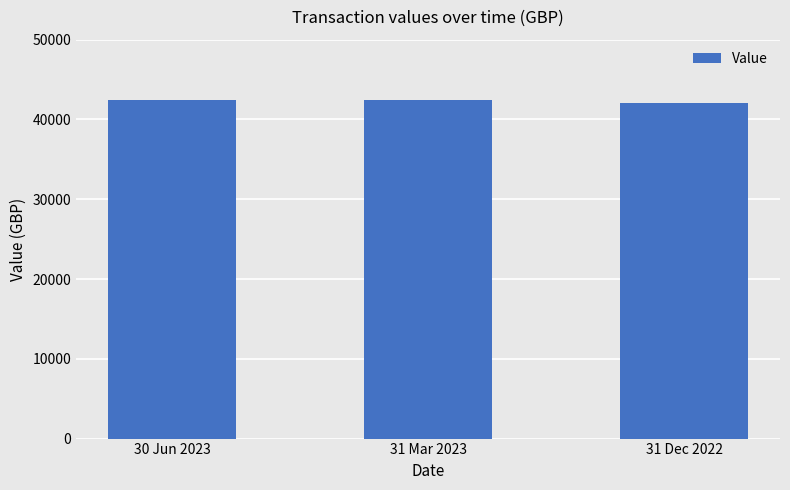

The chart shows a value of 42039.6 at 31 Dec 2022. True or false?

True